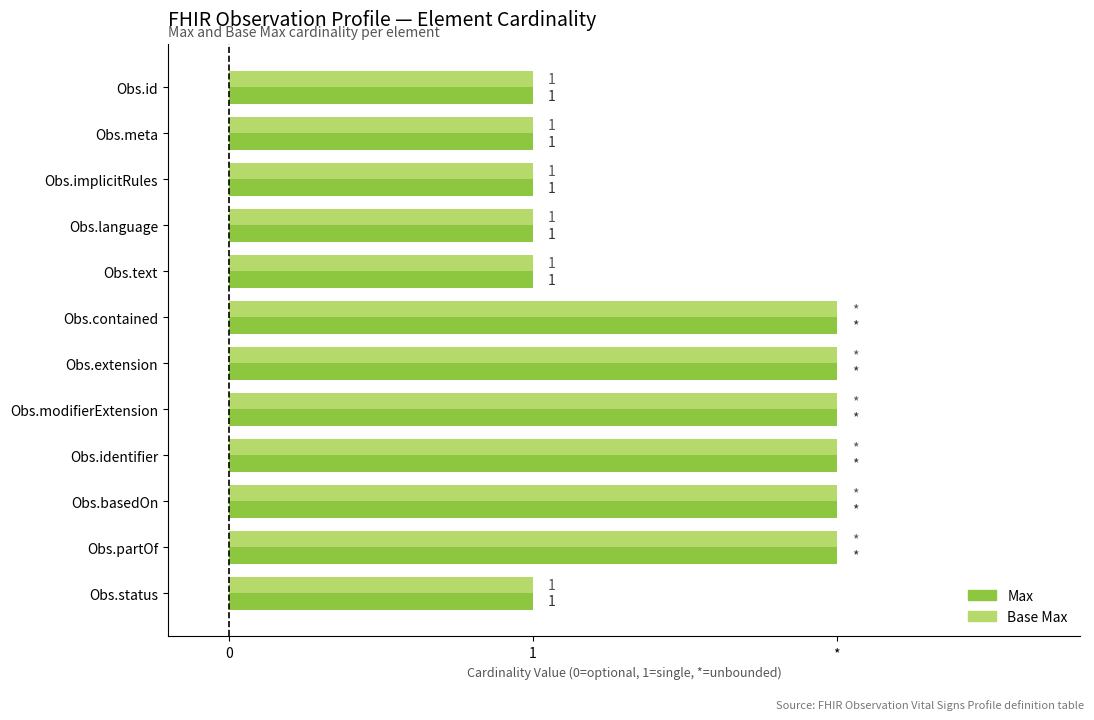

Which series has the largest range (max minus min)?

Max